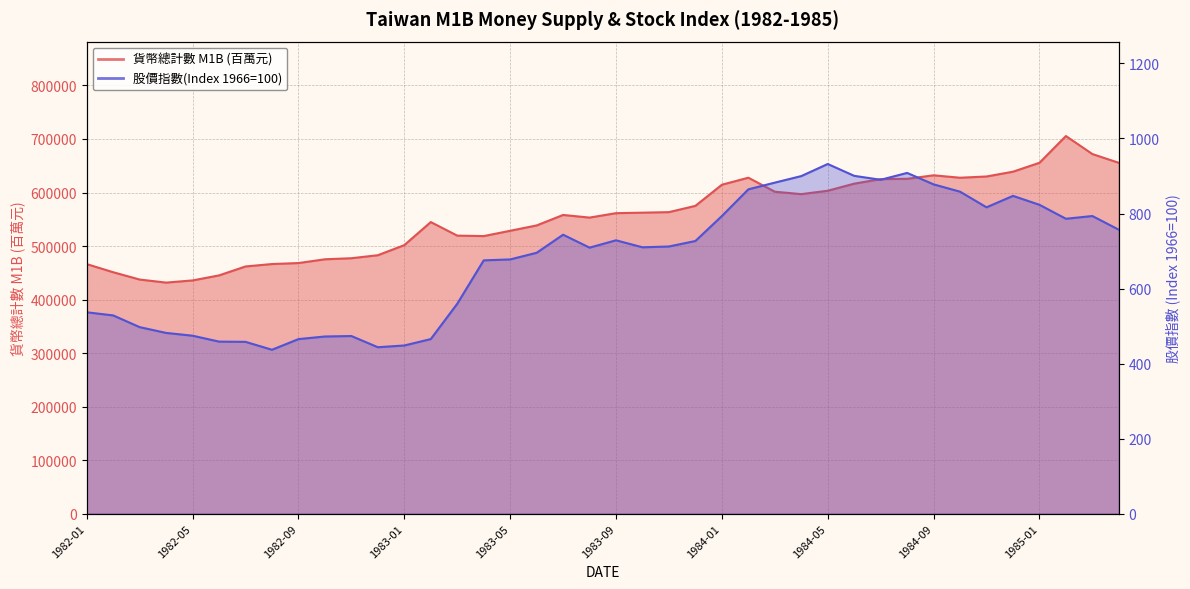

What is the spread (max minus min) of values at 1984-08?

624675.8